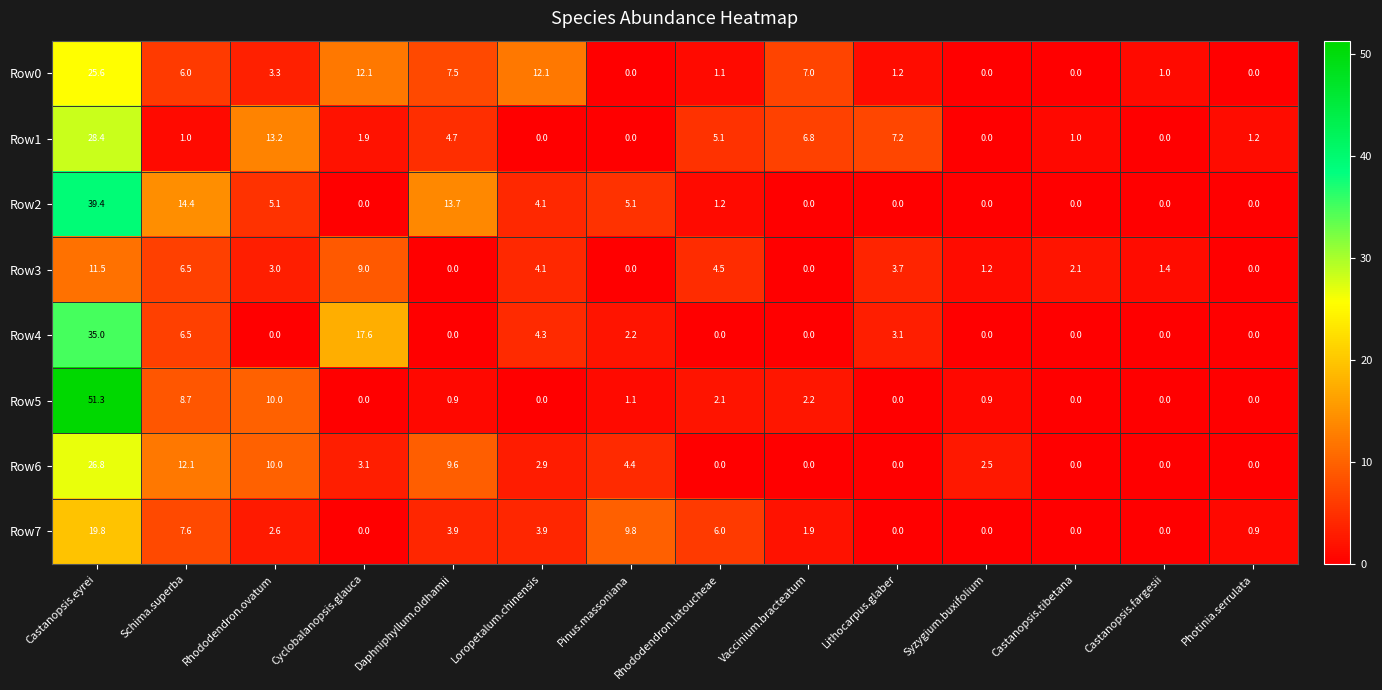

What is the difference between the maximum and second lowest values in the Row6 series?

26.8